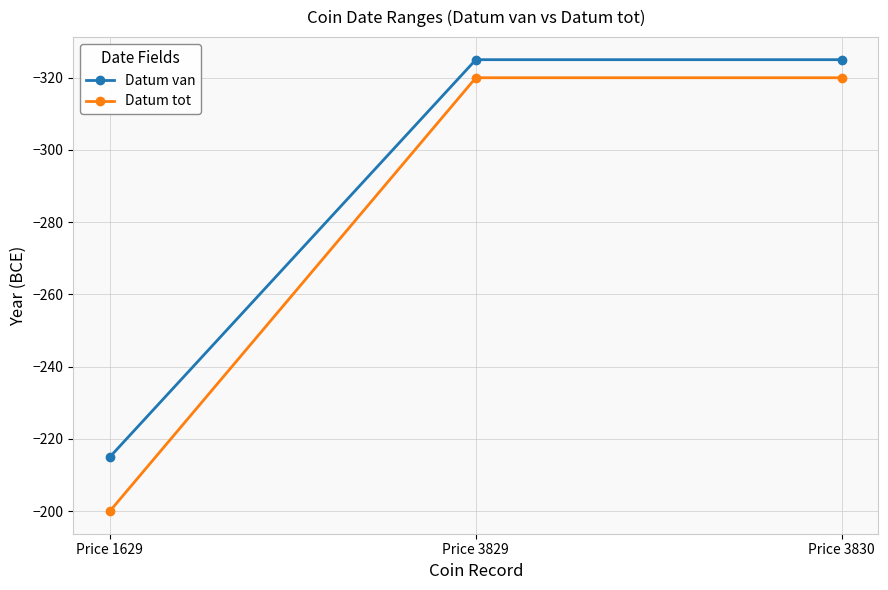

What are all the series names shown in the legend?

Datum van, Datum tot